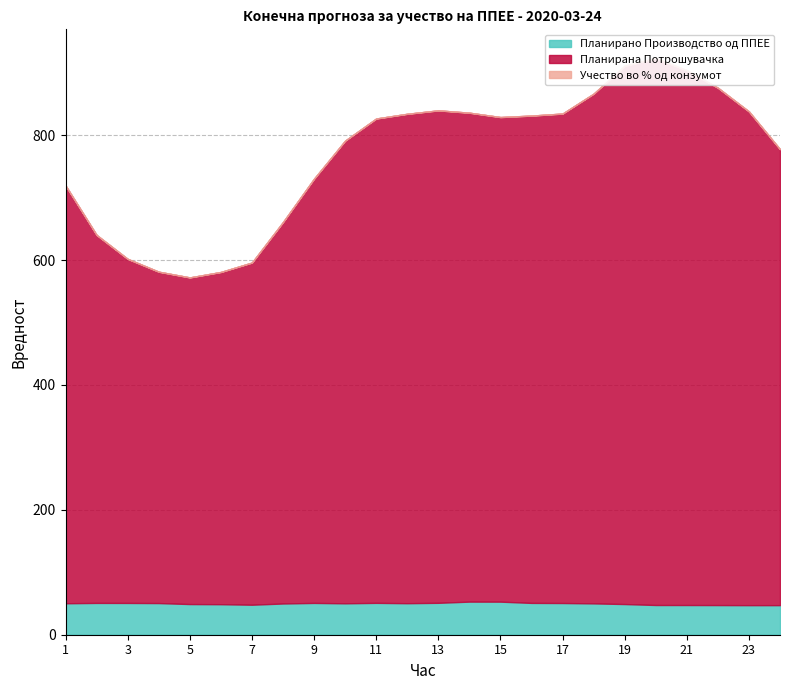

How many lines are shown in the chart?

3